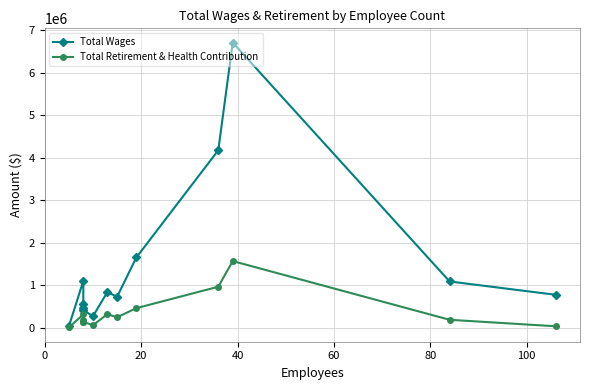

The value of Total Wages at 8 is 2365535. True or false?

False